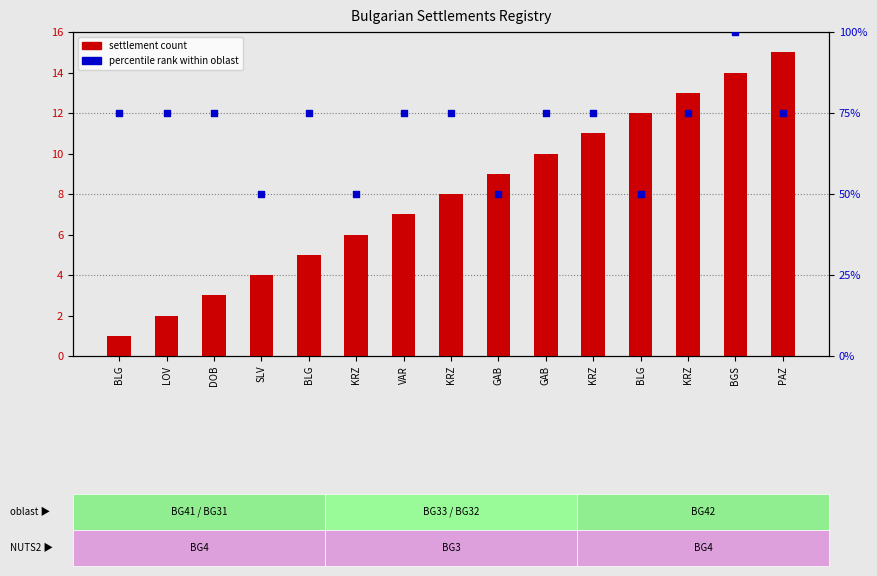

What is the total value across all series at BLG?

76